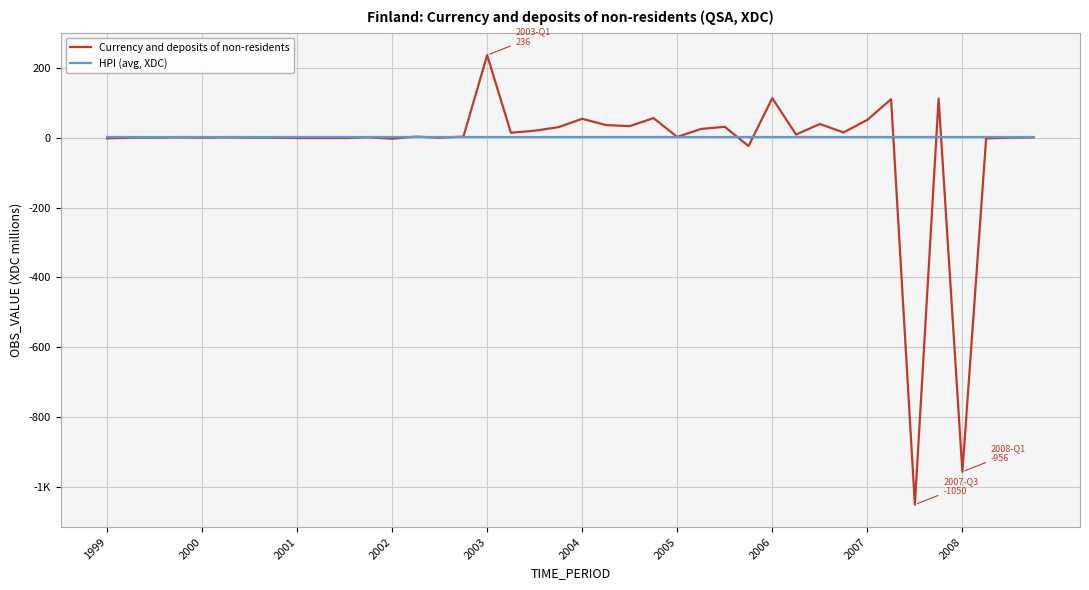

What is the sum of all Currency and deposits of non-residents values?

-1044